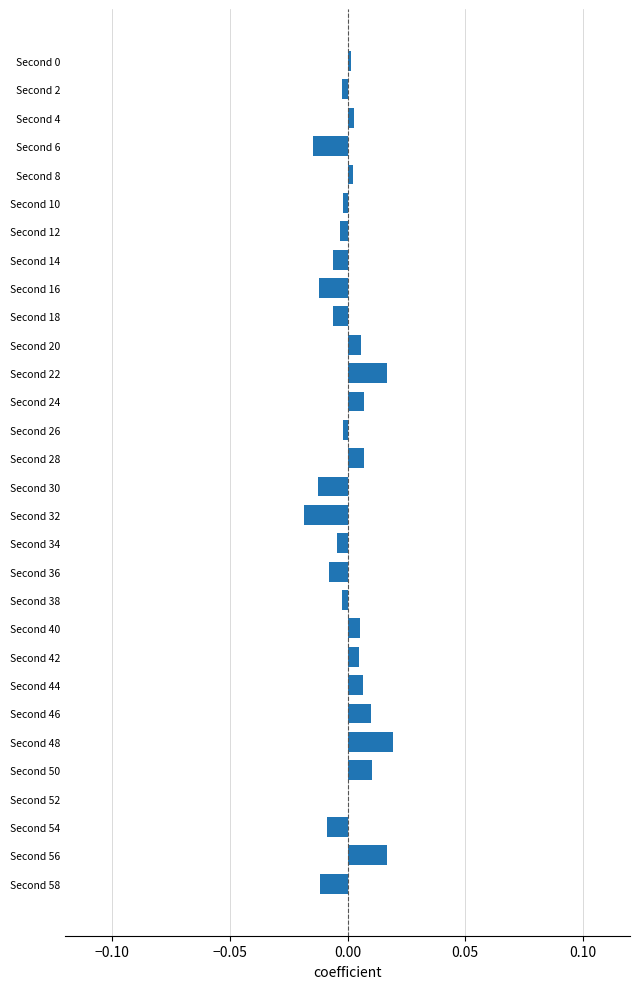

Is it true that the value at Second 56 is 0.0?

True